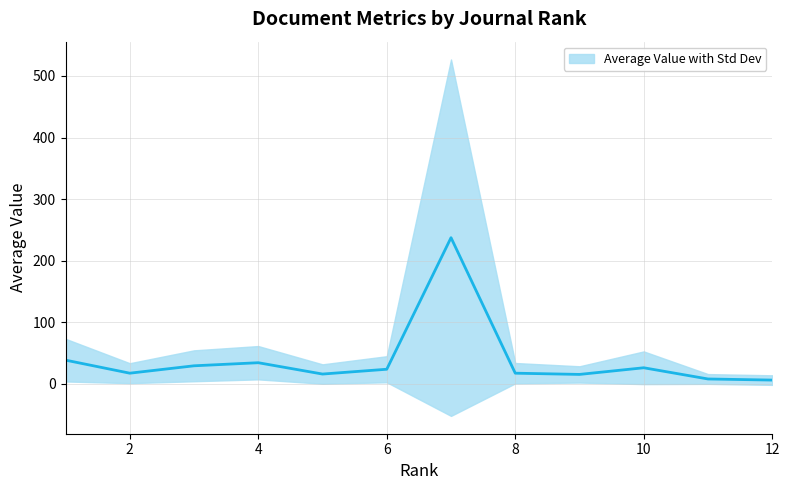

What is the greatest value displayed?

237.4